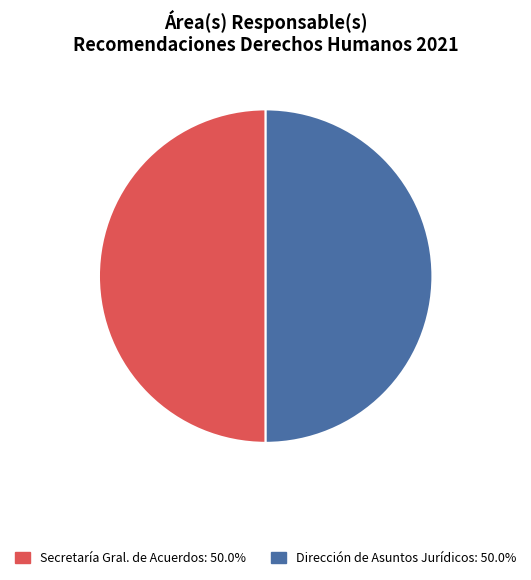

Which slice is the largest?

SECRETARÍA GENERAL DE ACUERDOS